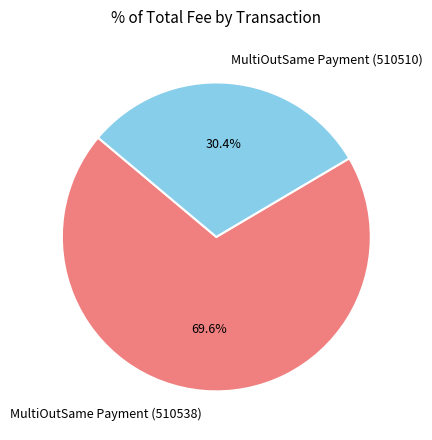

The MultiOutSame Payment (510510) slice represents 30% of the pie. True or false?

True